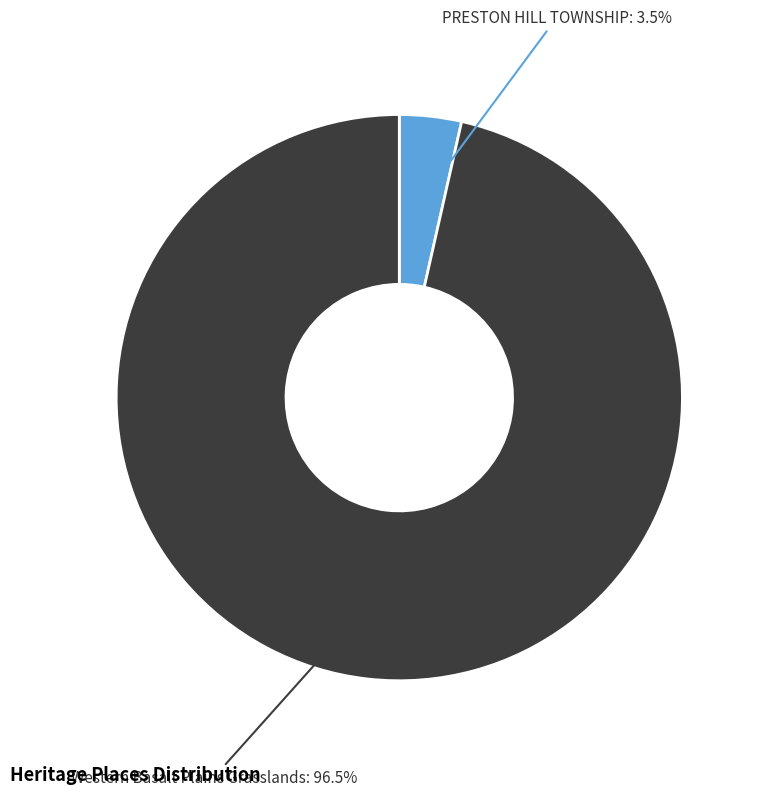

Is there any slice that represents more than half of the pie?

Yes